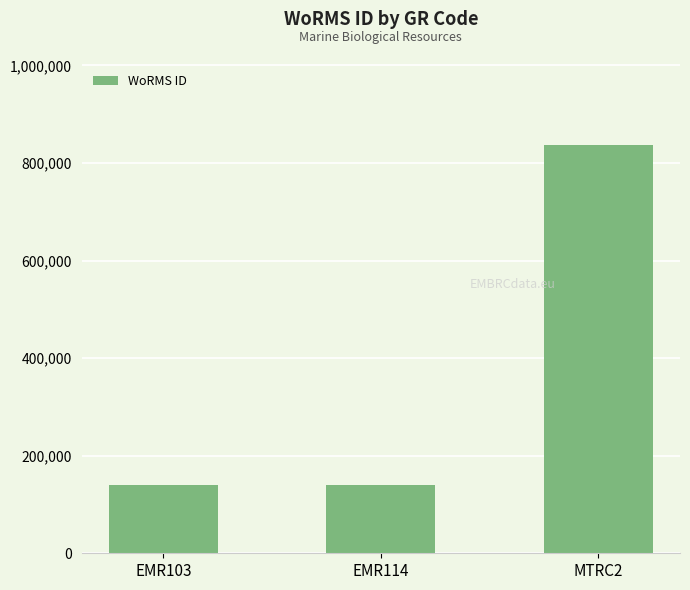

True or false: the data shows 140656 at EMR103.

True